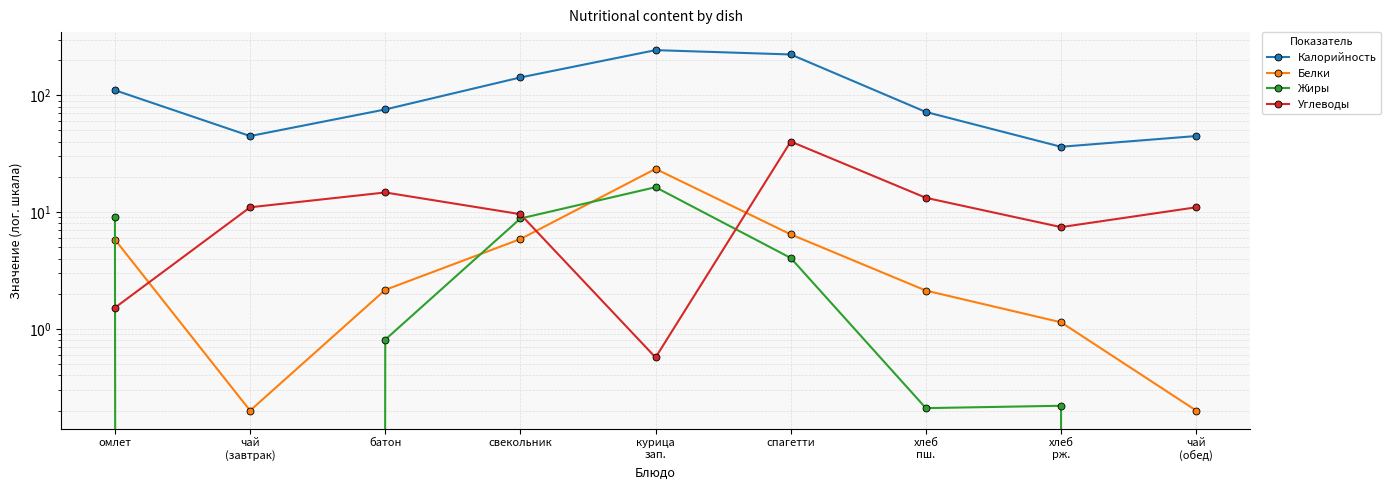

At which category does Углеводы reach its first local valley?

курица
зап.